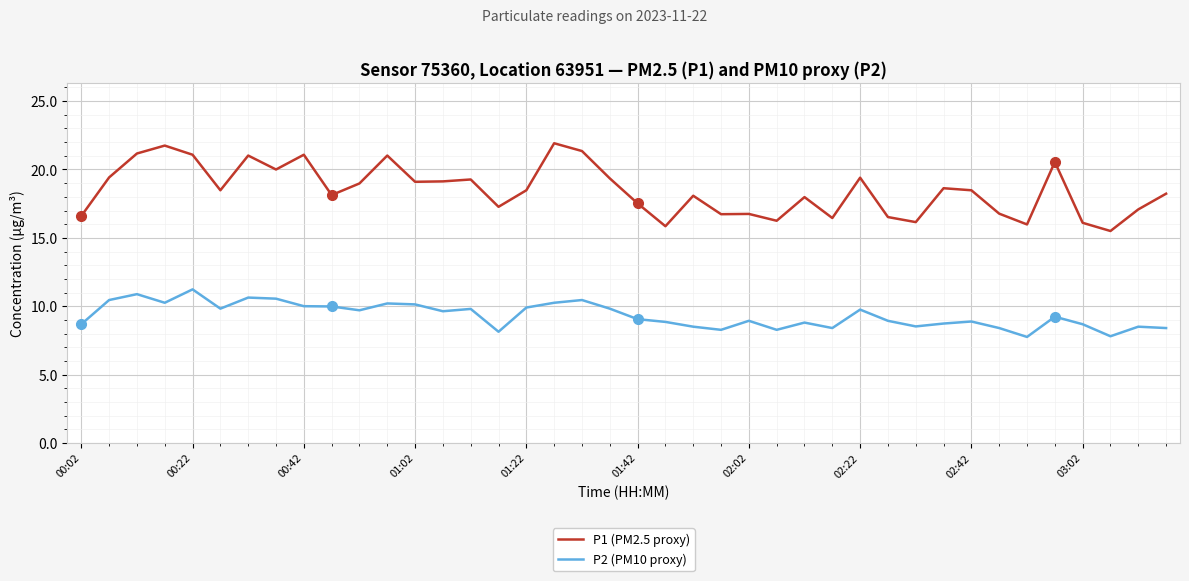

What is the highest value of the P1 (PM2.5 proxy) series?

21.9